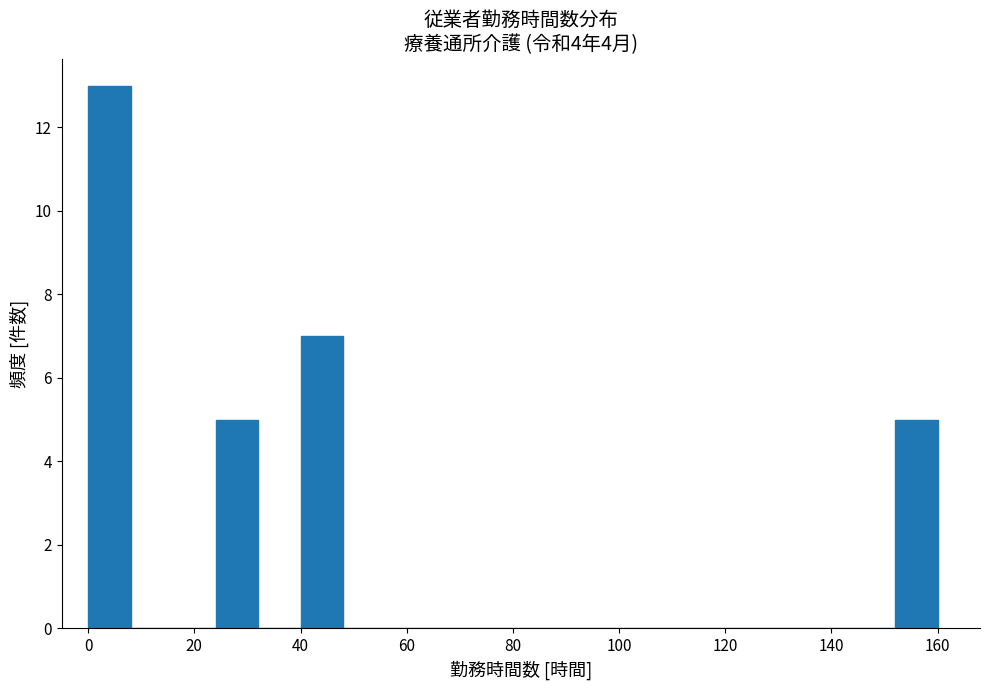

Over which range of the x-axis is the bar tallest?

0 to 8